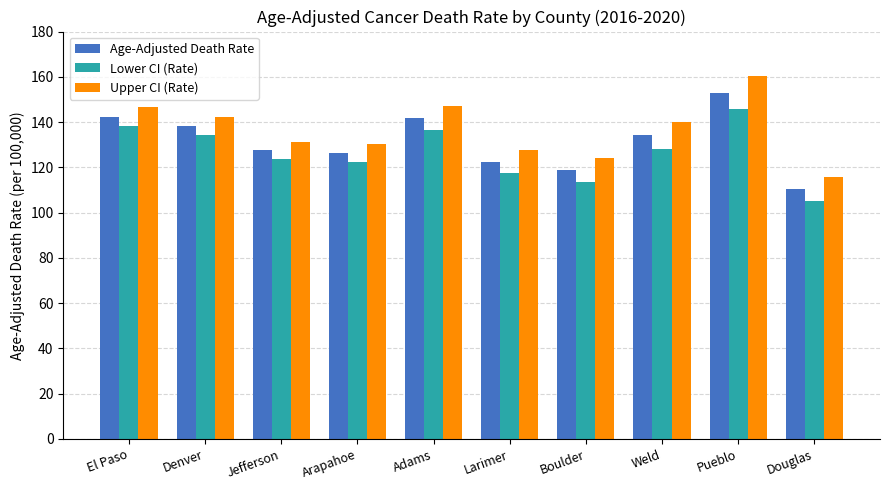

At which category is the sum across all series the highest?

Pueblo